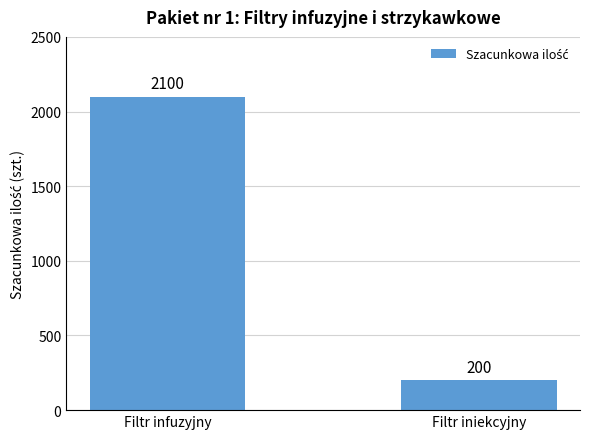

What is the minimum value shown in the chart?

200